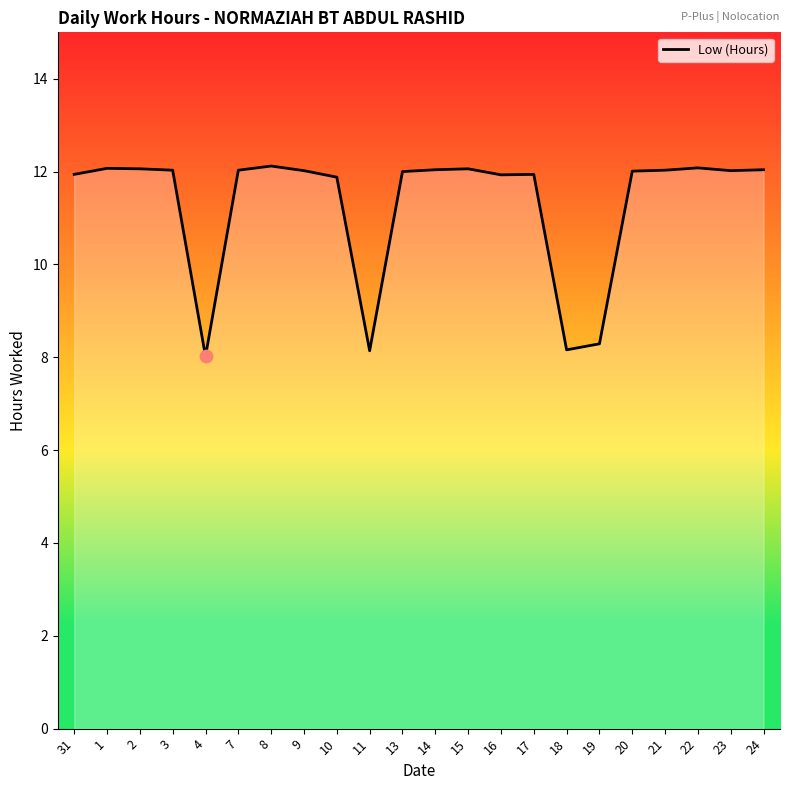

Between 24 and 19, which is larger?

24